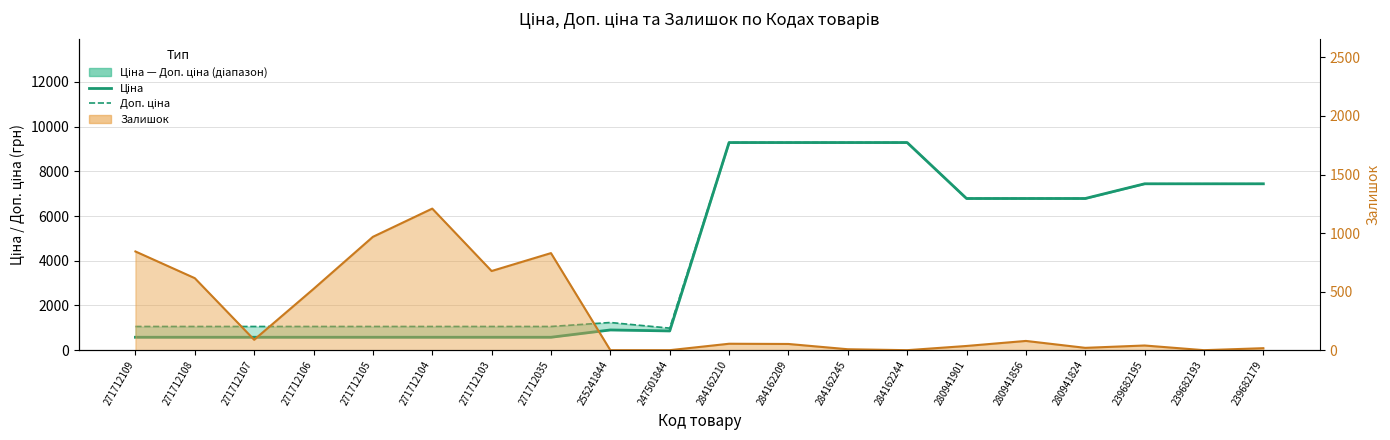

What is the greatest value displayed?

9290.5